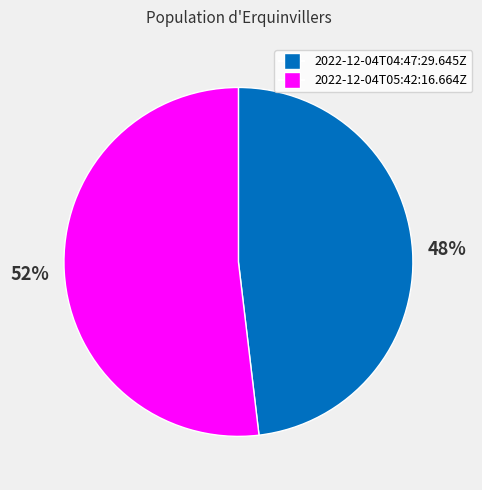

Which category accounts for the majority?

2022-12-04T05:42:16.664Z